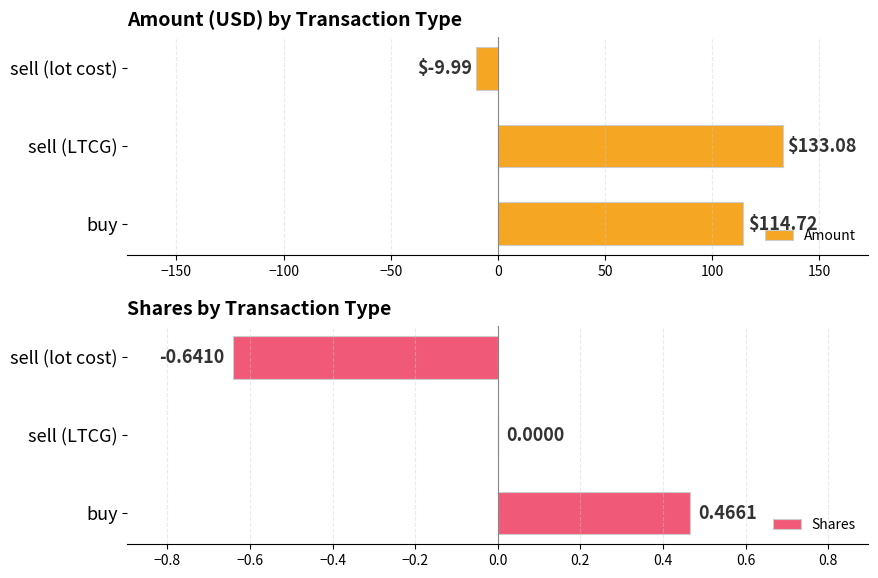

What are all the series names shown in the legend?

Amount, Shares